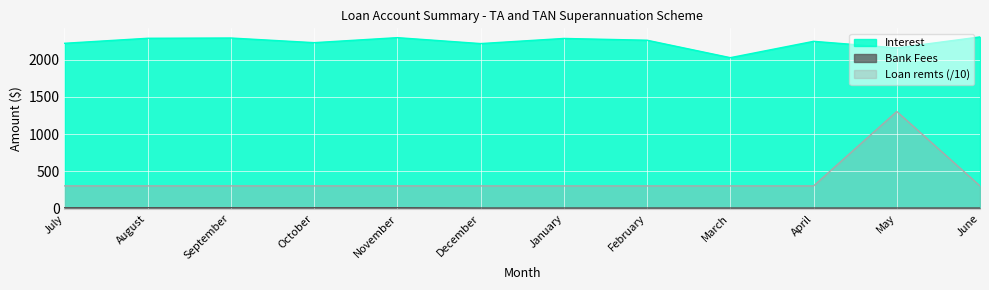

Count the number of categories in the chart.

12